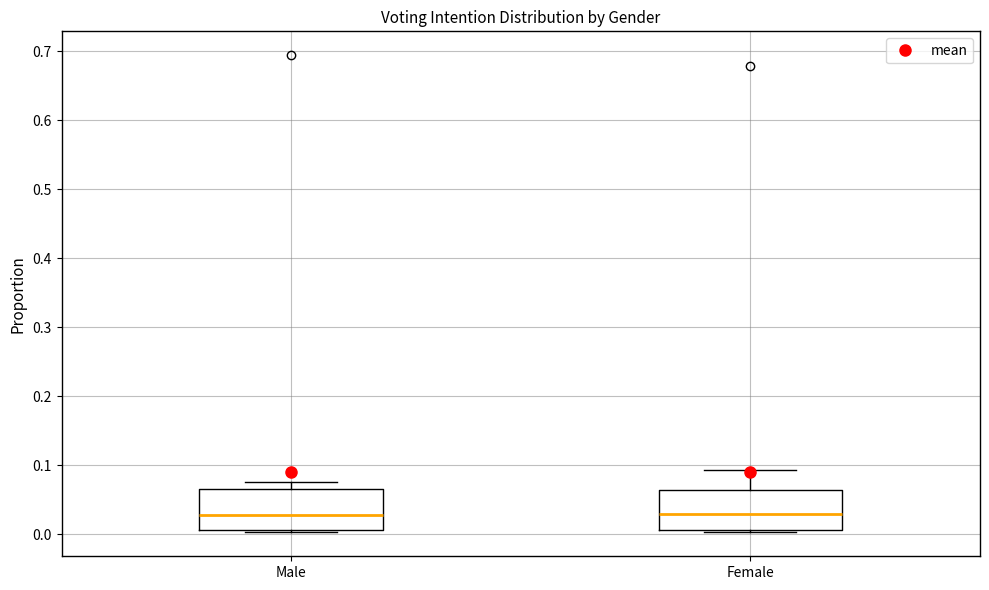

Reading left to right, transcribe this box plot: for each box, give where its median line is, the range the box spans, and where its two whiskers end, as read against the y-axis. The values are not printed on the chart, so give them approximately, as read against the axis.

Male: median 0.03, box 0.01 to 0.07, whiskers 0.00 to 0.08
Female: median 0.03, box 0.01 to 0.06, whiskers 0.00 to 0.09